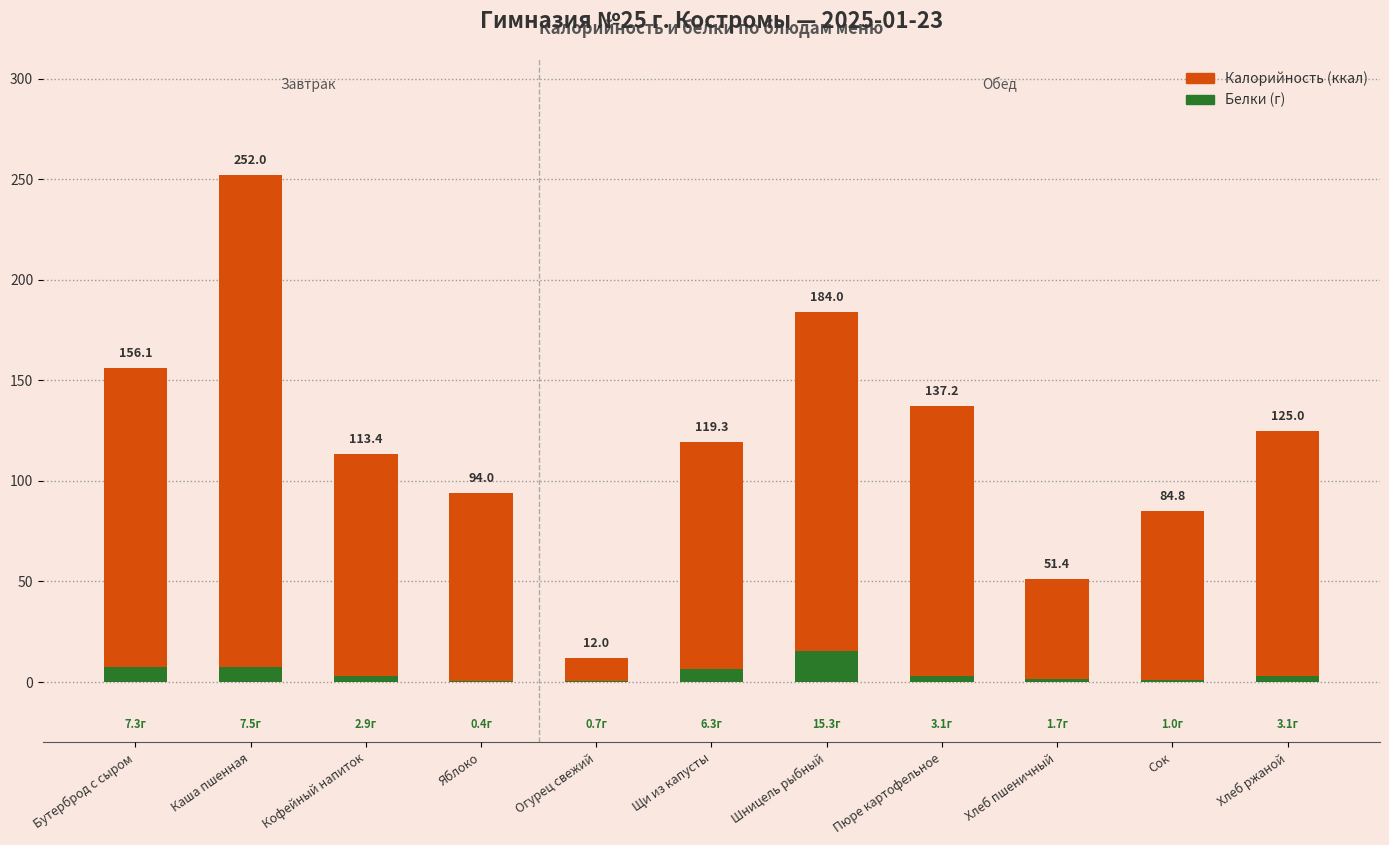

Reading right to left, list all the values displayed in this chart.

Калорийность: 125.0	84.8	51.4	137.2	184.0	119.3	12.0	94.0	113.4	252.0	156.1
Белки: 3.1	1.0	1.7	3.1	15.3	6.3	0.7	0.4	2.9	7.5	7.3